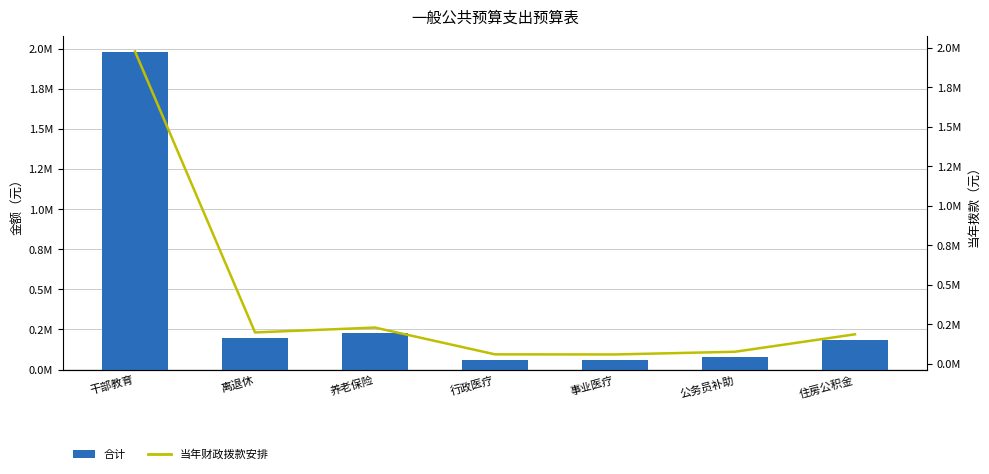

What is the difference between the maximum and second lowest values in the 当年财政拨款安排 series?

1916870.8